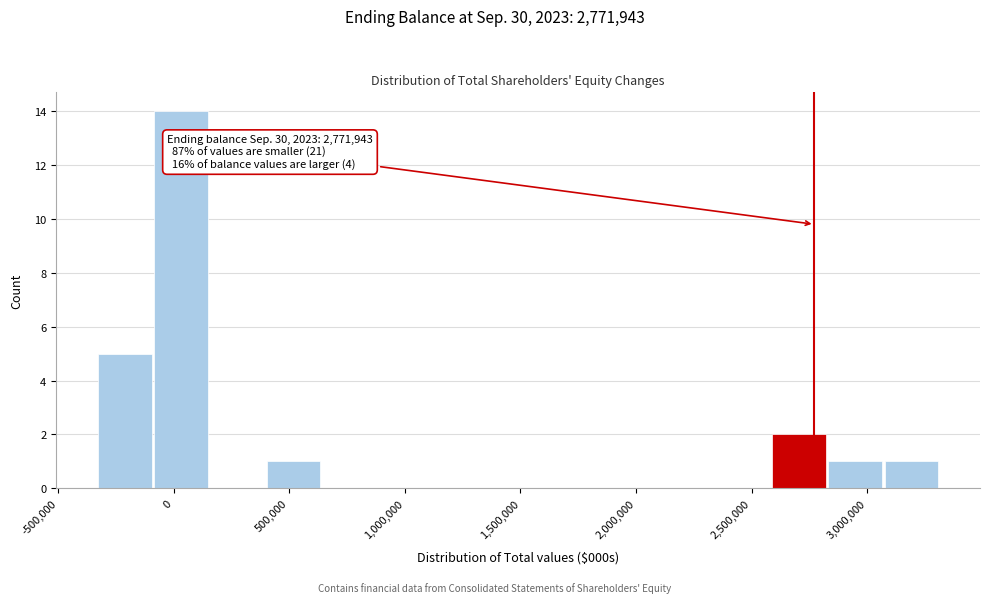

Which range on the x-axis has the tallest bar?

-100000 to 150000